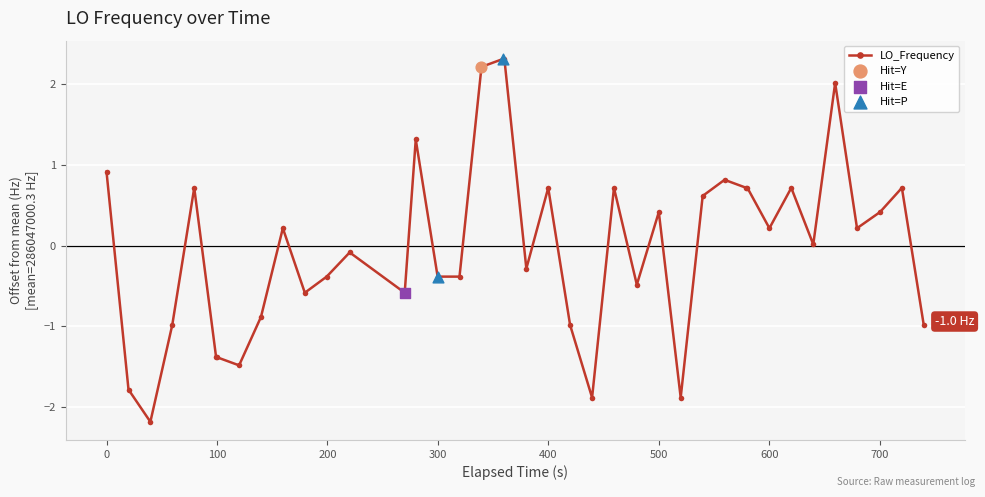

What is the value of the 9th point from the left?

-0.9